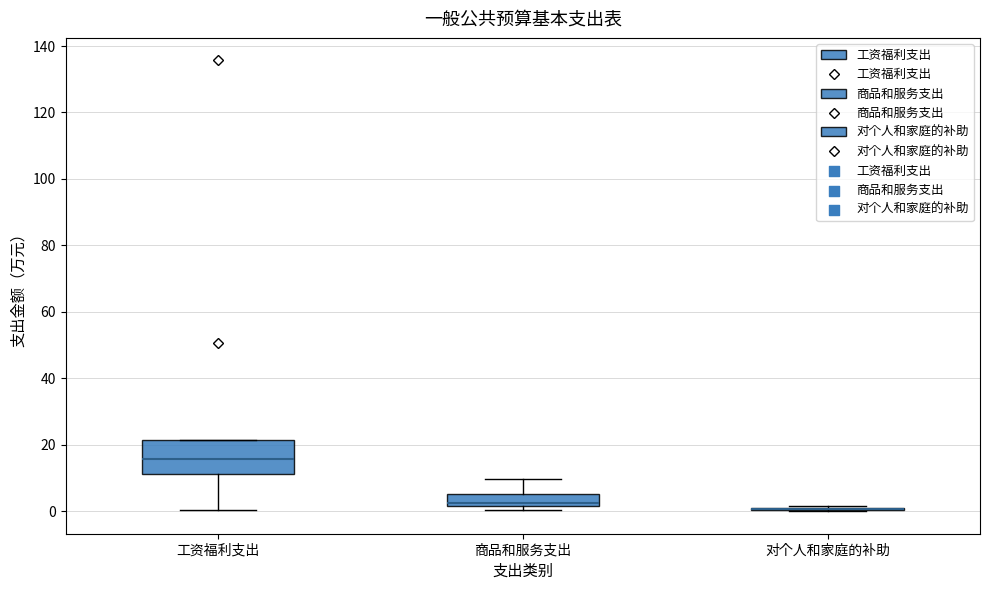

Reading left to right, read every box against the y-axis: the position of its median line, the range the box covers, and the ends of its whiskers. The values are not printed on the chart, so give them approximately, as read against the axis.

工资福利支出: median 16, box 12 to 22, whiskers 0 to 22
商品和服务支出: median 2 (just above the box's lower edge), box 2 to 6, whiskers 0 to 10
对个人和家庭的补助: box collapsed to a line at 0, whiskers 0 to 2